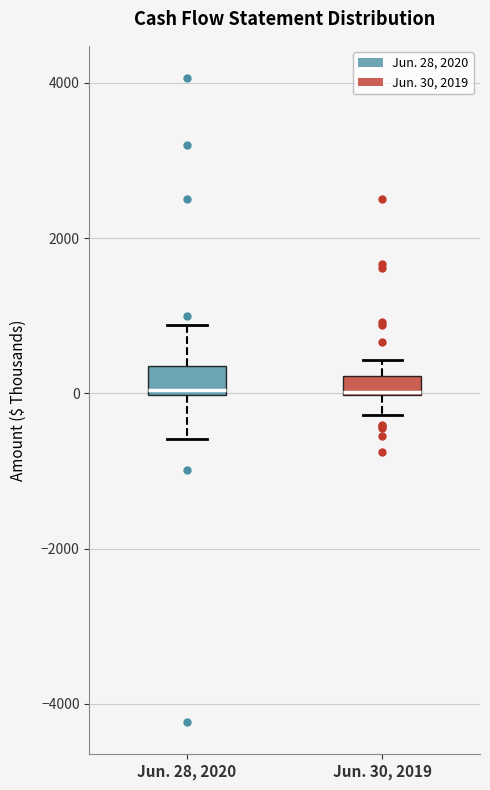

Where does the lower whisker of the box for Jun. 30, 2019 end on the y-axis? The values are not printed on the chart, so give them approximately, as read against the axis.

-200